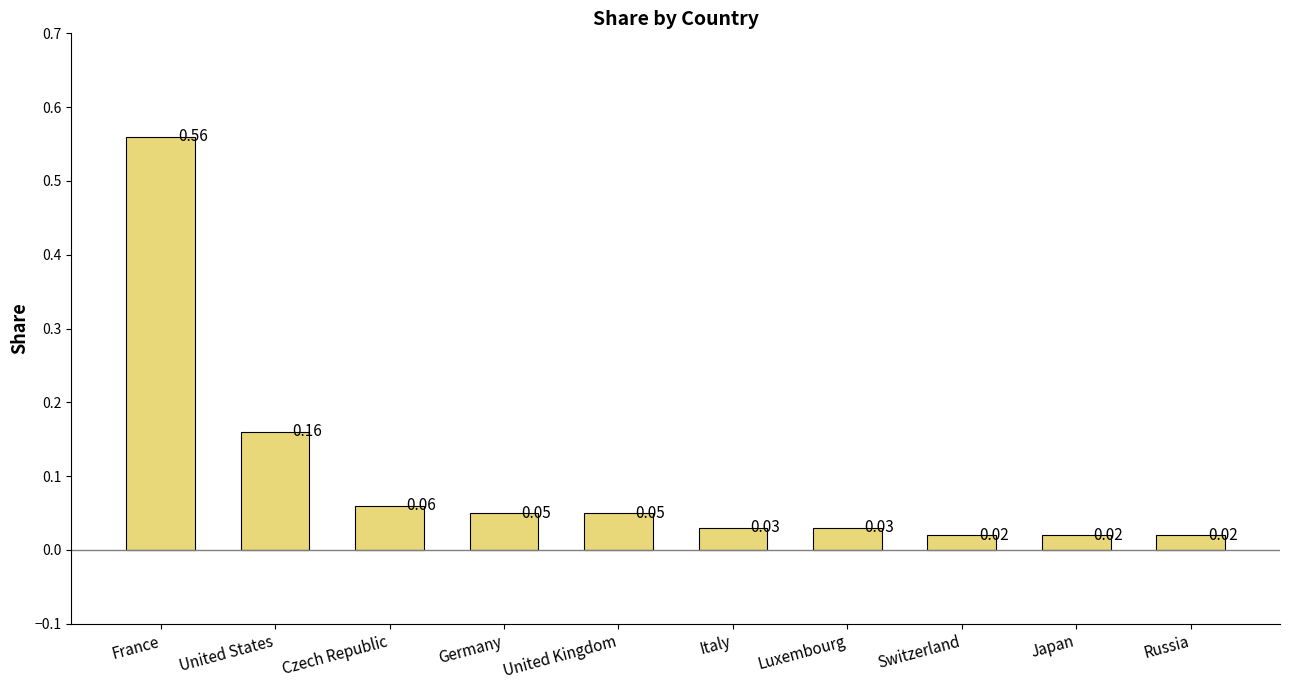

What is the change in value from France to Italy?

-0.5